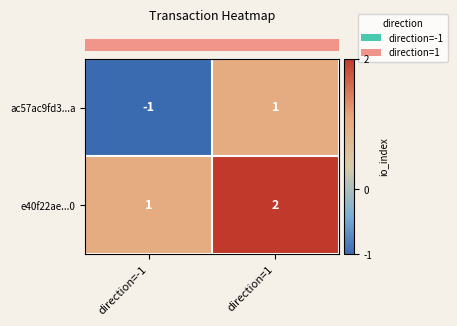

List the series in order of their overall mean, highest first.

e40f22ae...0, ac57ac9fd3...a